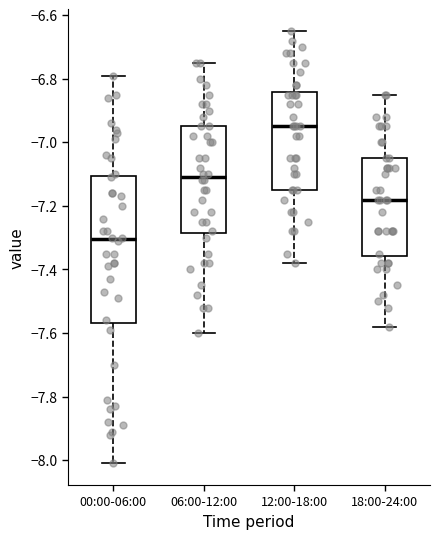

Reading left to right, transcribe this box plot: for each box, give where its median line is, the range the box spans, and where its two whiskers end, as read against the y-axis. The values are not printed on the chart, so give them approximately, as read against the axis.

00:00-06:00: median -7.30, box -7.56 to -7.10, whiskers -8.00 to -6.78
06:00-12:00: median -7.10, box -7.28 to -6.94, whiskers -7.60 to -6.74
12:00-18:00: median -6.94, box -7.14 to -6.84, whiskers -7.38 to -6.64
18:00-24:00: median -7.18, box -7.36 to -7.04, whiskers -7.58 to -6.84